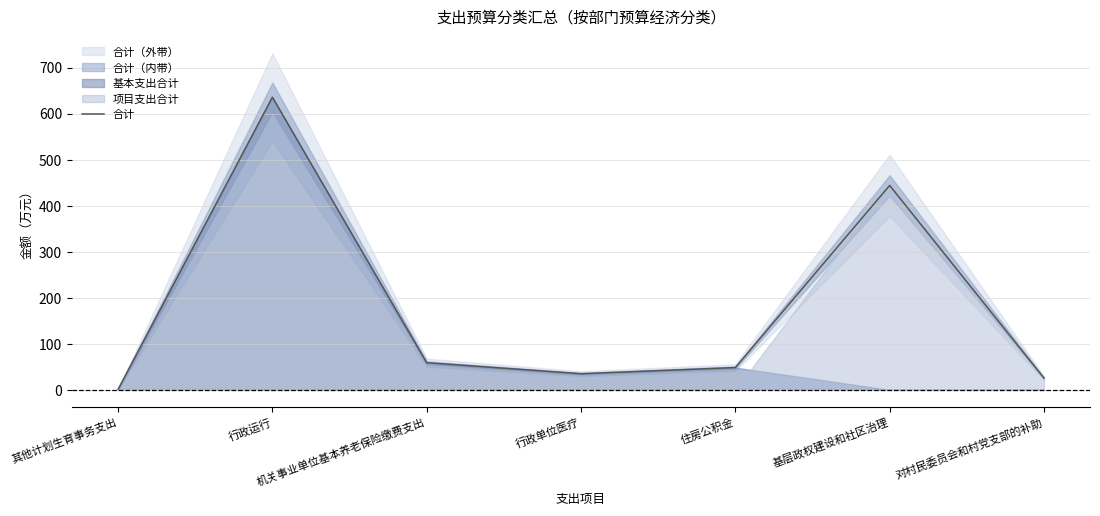

What is the average value?

178.4